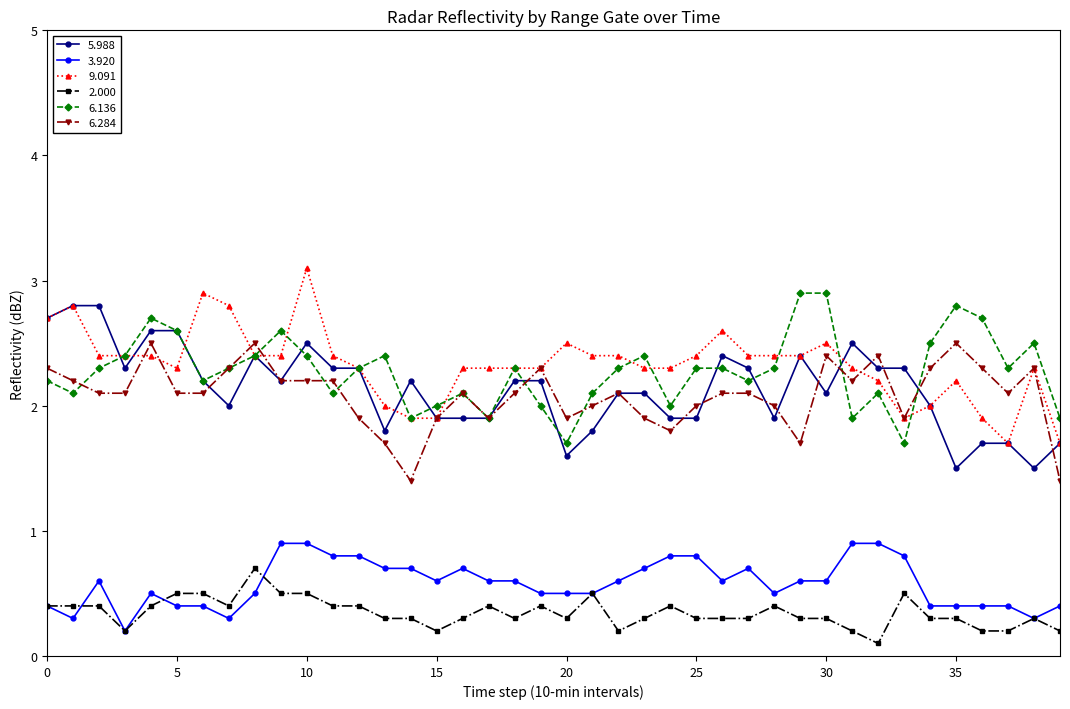

What is the value of the 9.091 point at the 7th from the left?

2.9